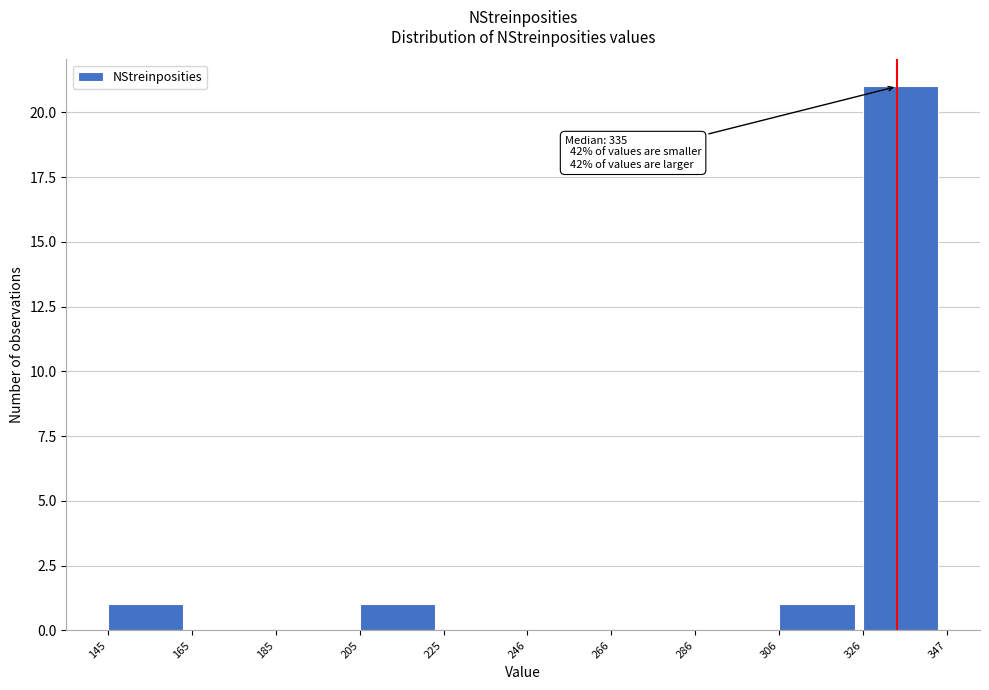

Which range on the x-axis has the tallest bar?

326 to 347